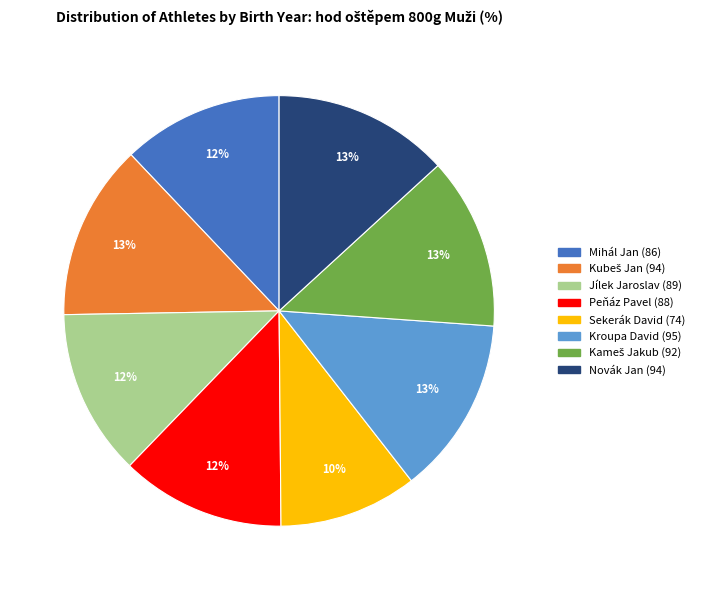

Which slice is the smallest?

Sekerák David